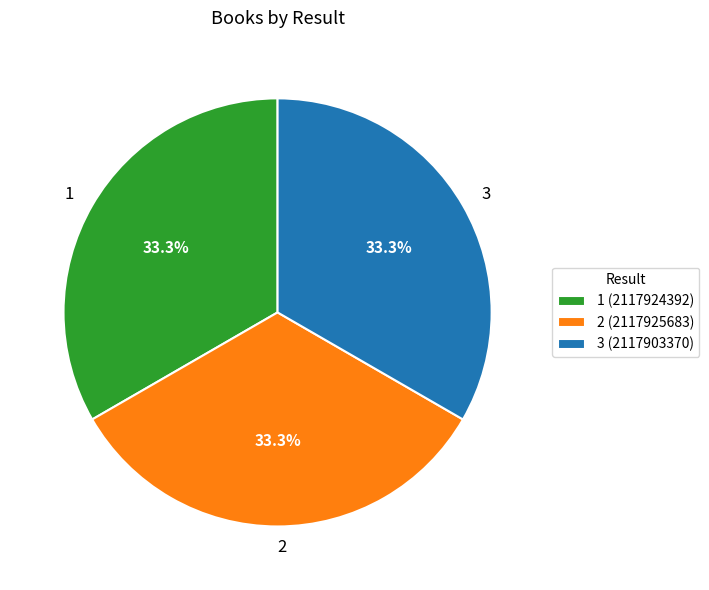

Count the number of slices in the pie.

3